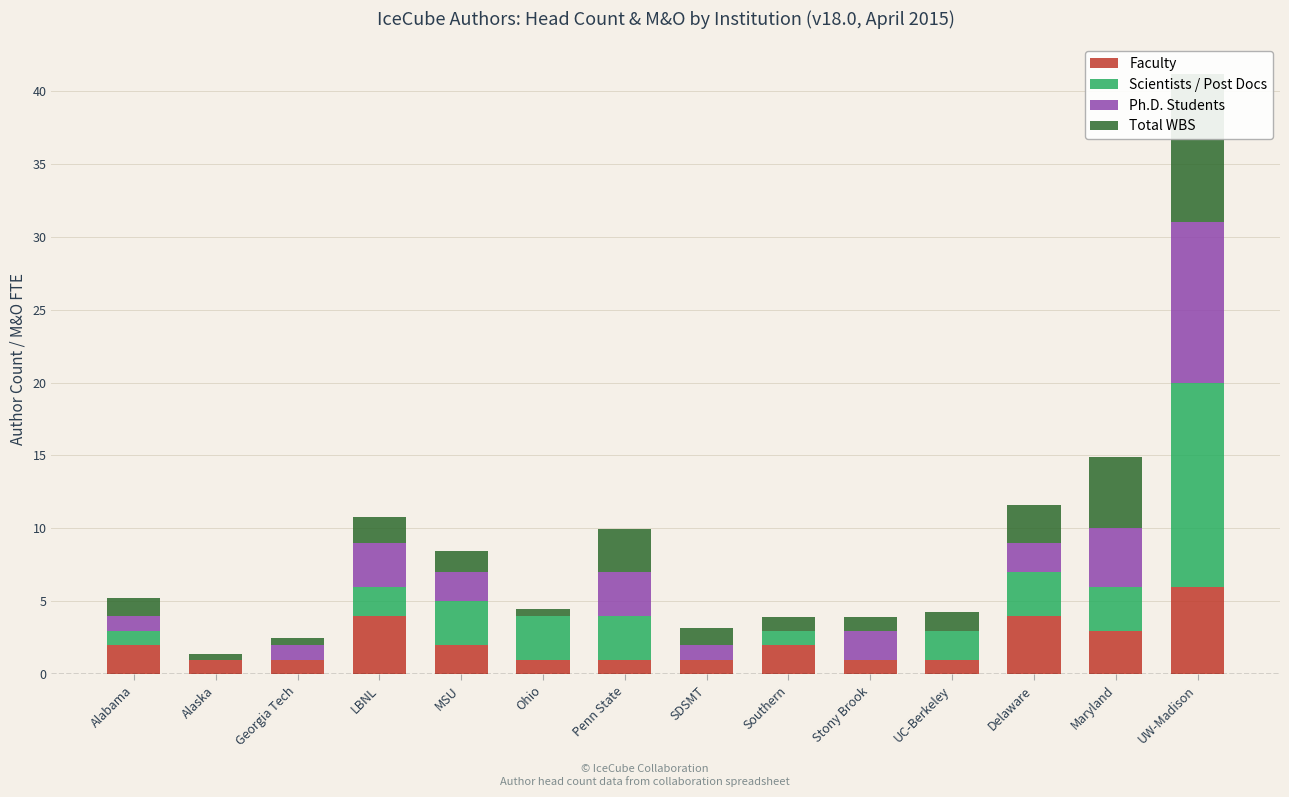

What is the total value across all series at Maryland?

14.9